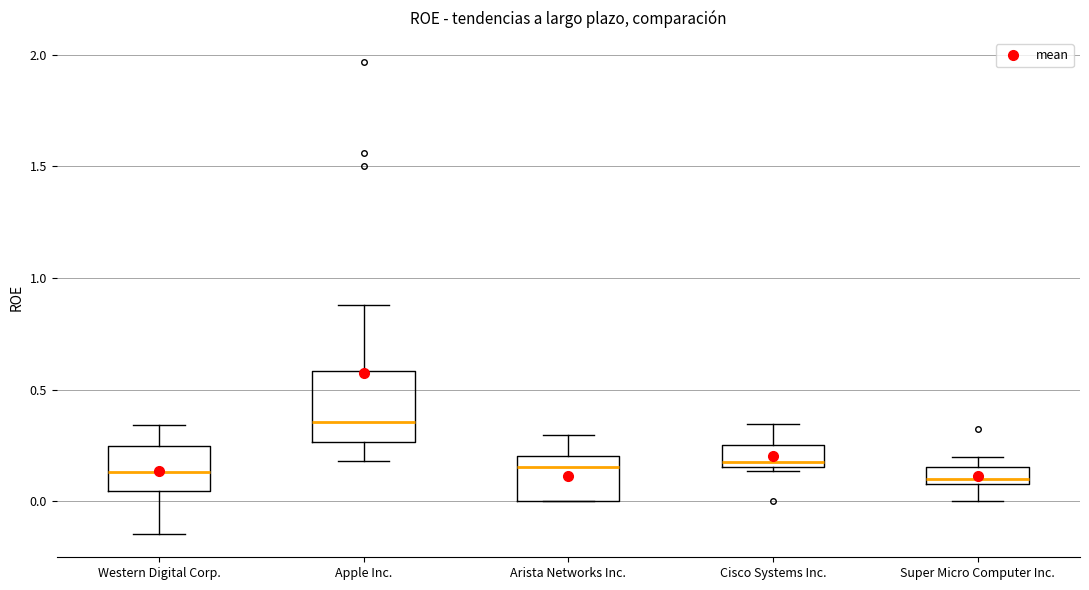

Which box's median line is the highest?

Apple Inc.